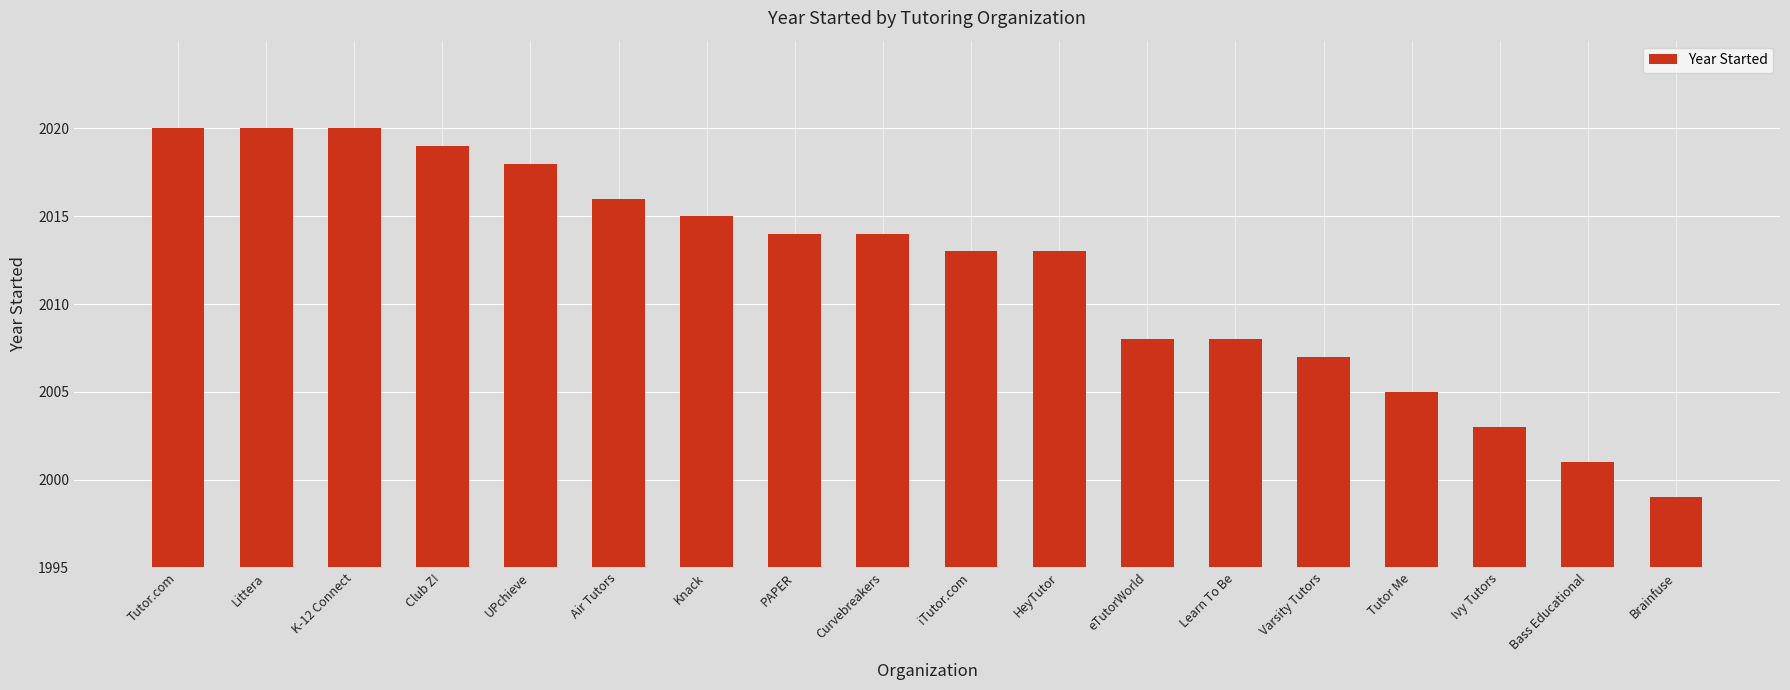

Approximately how many times larger is the value at iTutor.com compared to Varsity Tutors?

1.0